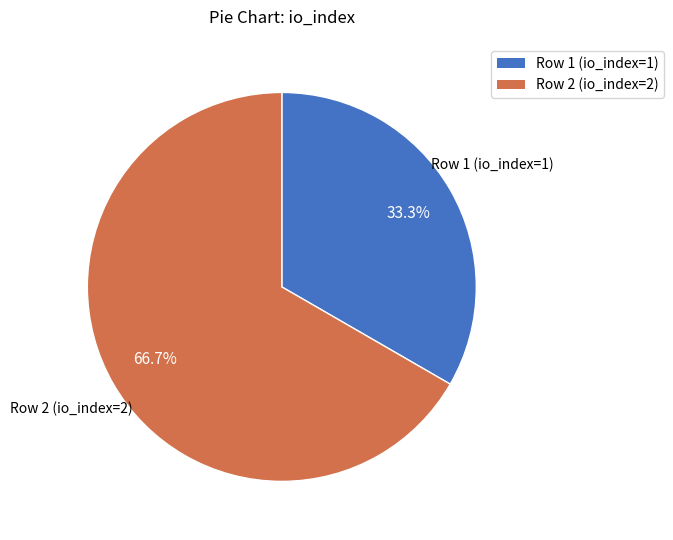

Which slice is the smallest?

Row 1 (io_index=1)